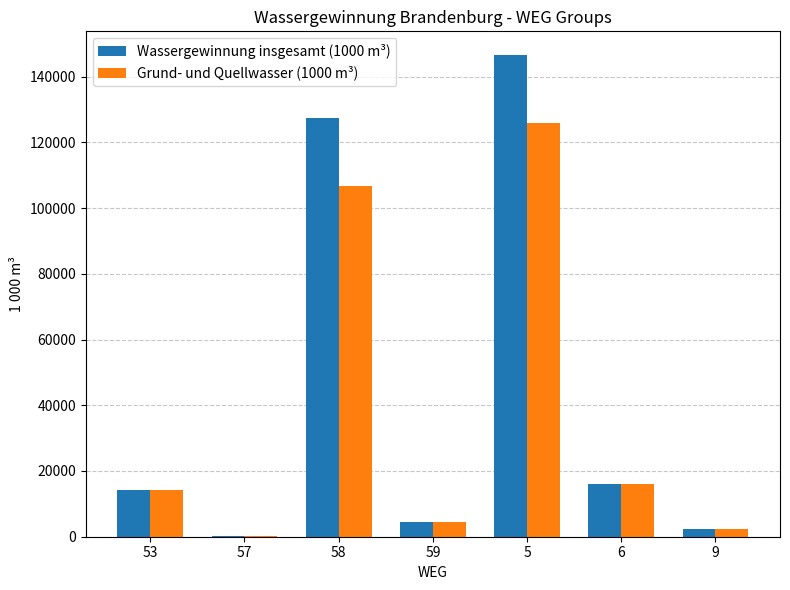

What is the highest value of the Grund- und Quellwasser (1000 m³) series?

125994